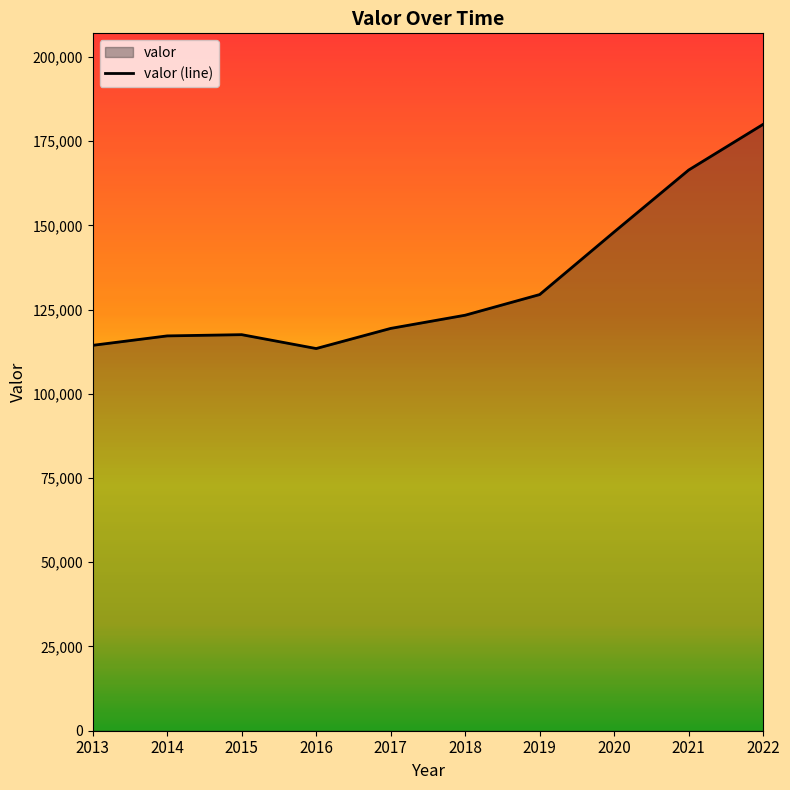

Reading left to right, extract all data points from this chart.

114388	117192	117561	113440	119414	123334	129464	148052	166431	180001